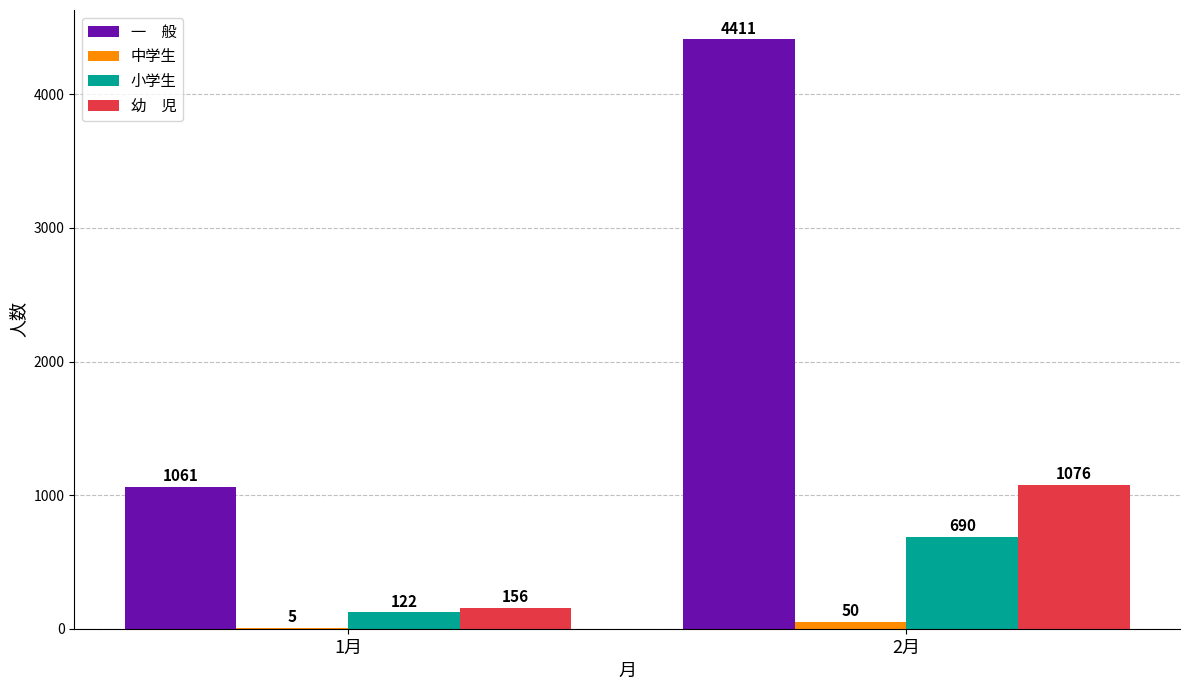

Does the chart contain stacked bars?

No